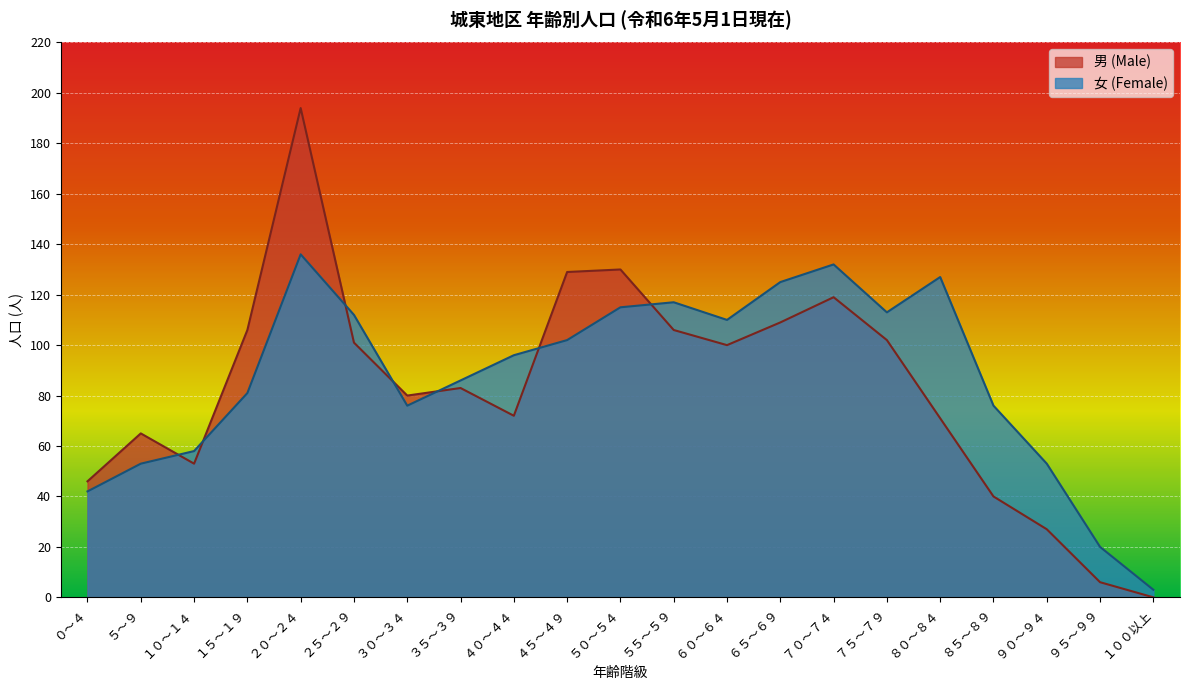

Which series has the largest range (max minus min)?

男 (Male)